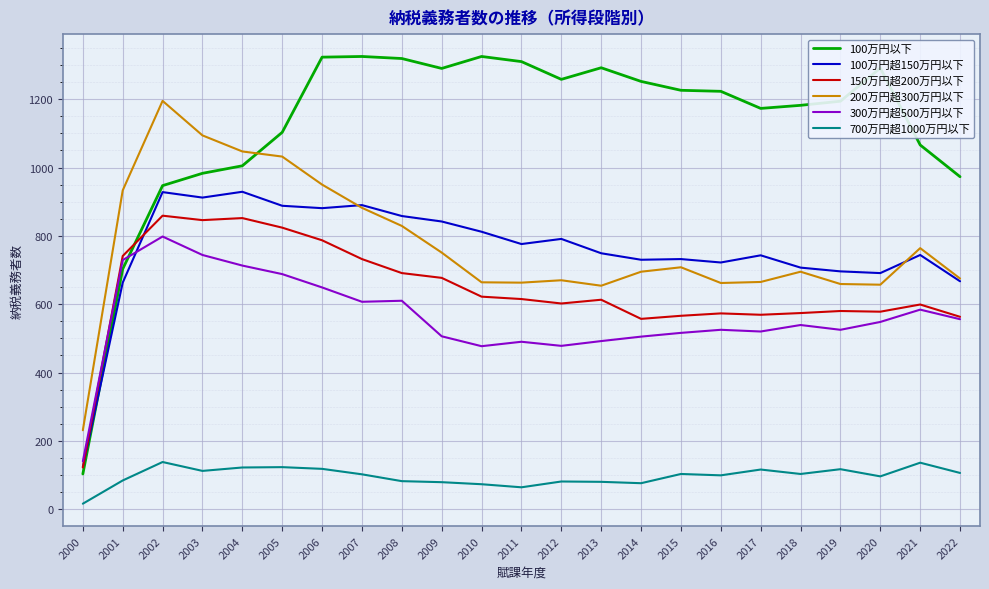

What is the total value across all series at 2010?

3973